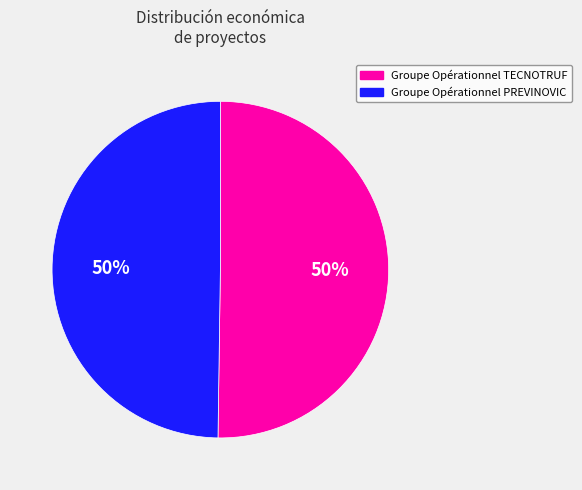

To the nearest percent, what is the average slice percentage?

50%